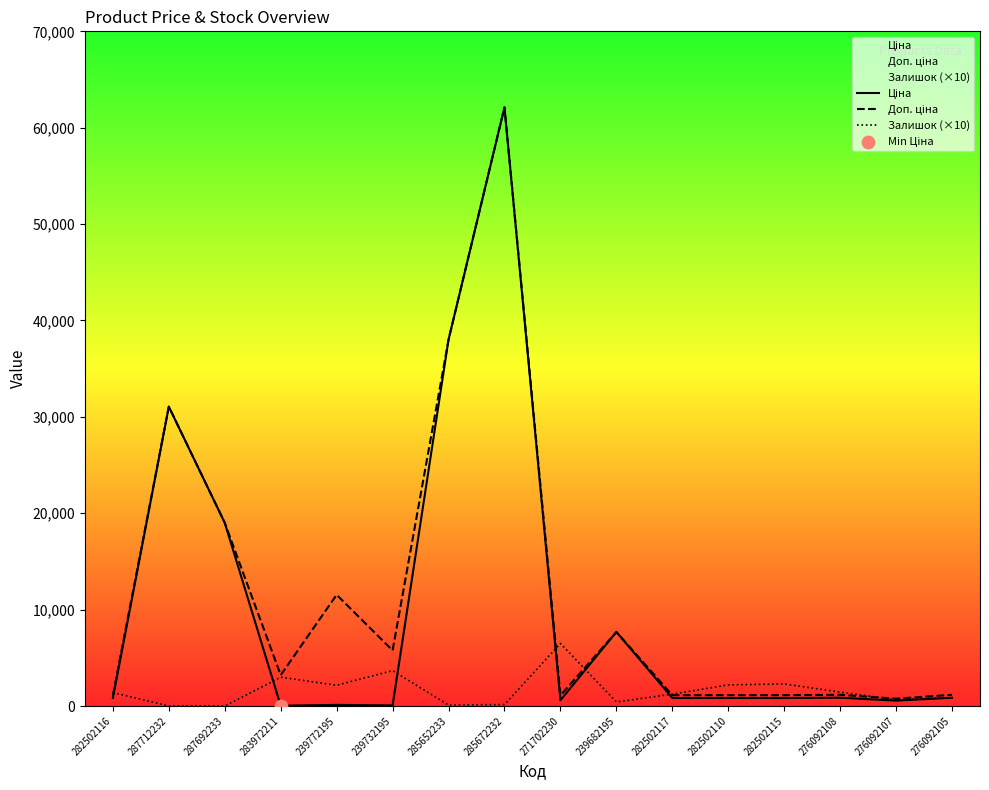

Which series reaches the maximum Y coordinate?

Ціна